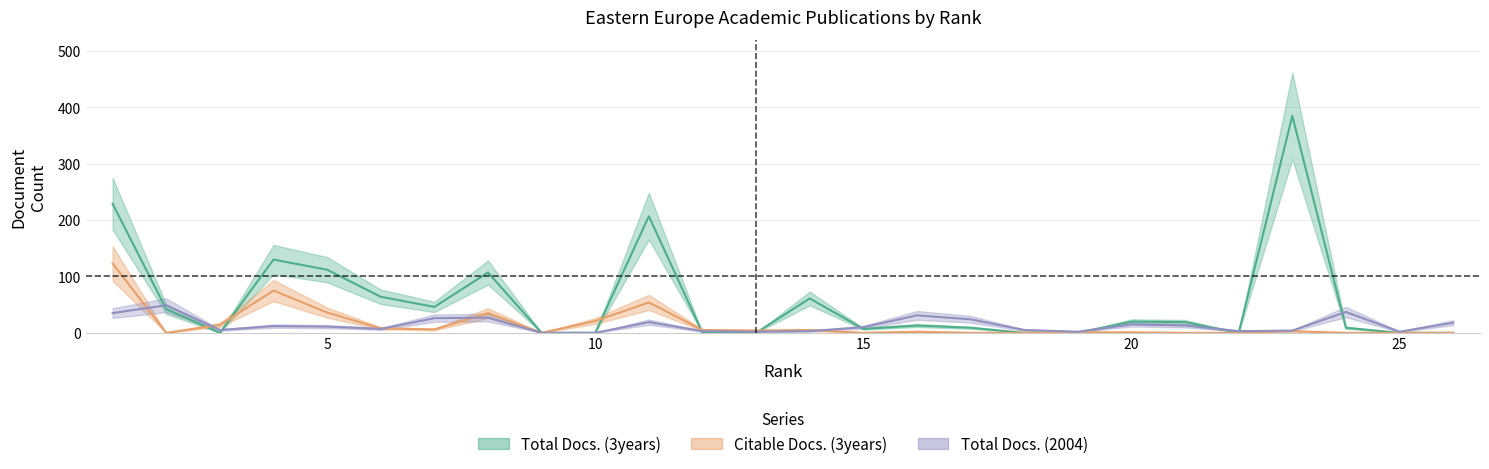

At which label does Total Docs. (3years) reach its peak?

23